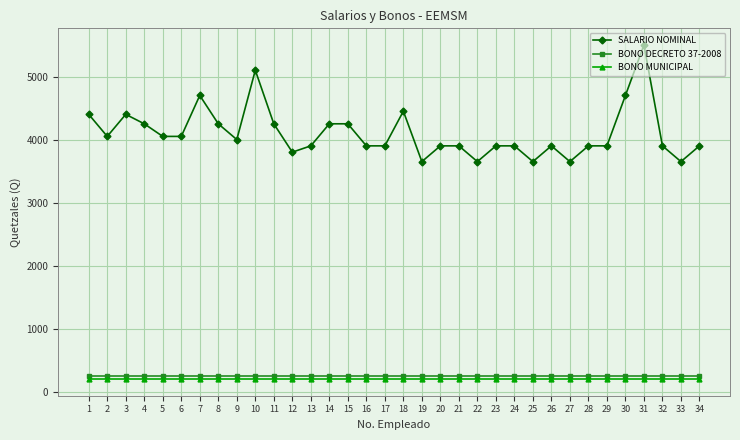

At which category is the sum across all series the highest?

31